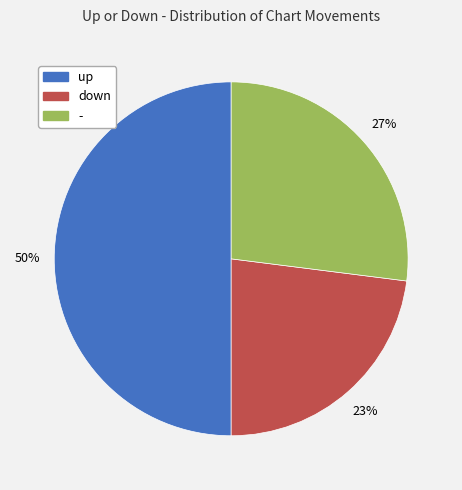

Combined, do up and down account for over 50%?

Yes